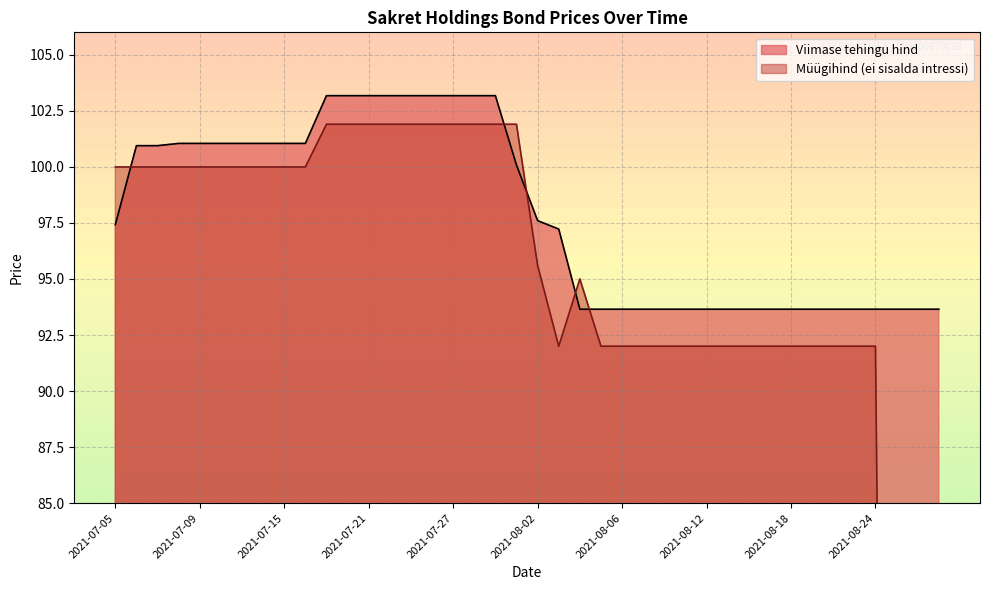

What is the maximum value for Viimase tehingu hind?

103.2